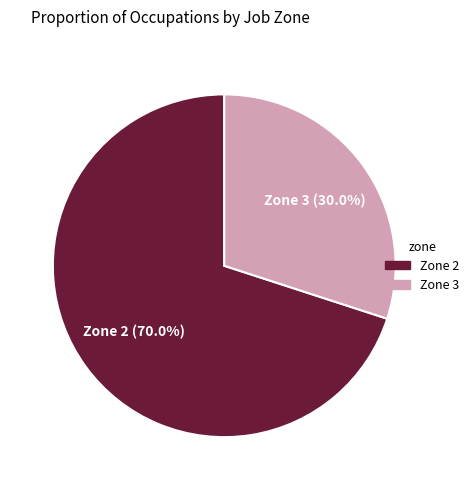

How many slices are in this pie chart?

2